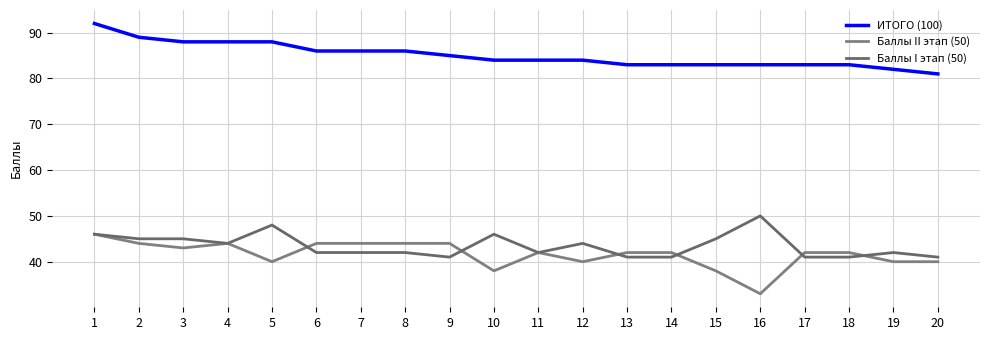

At which label does Баллы II этап (50) first exceed 42?

1